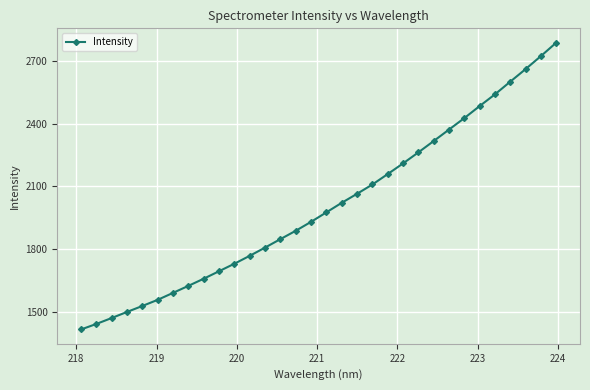

What is the minimum value shown in the chart?

1415.0